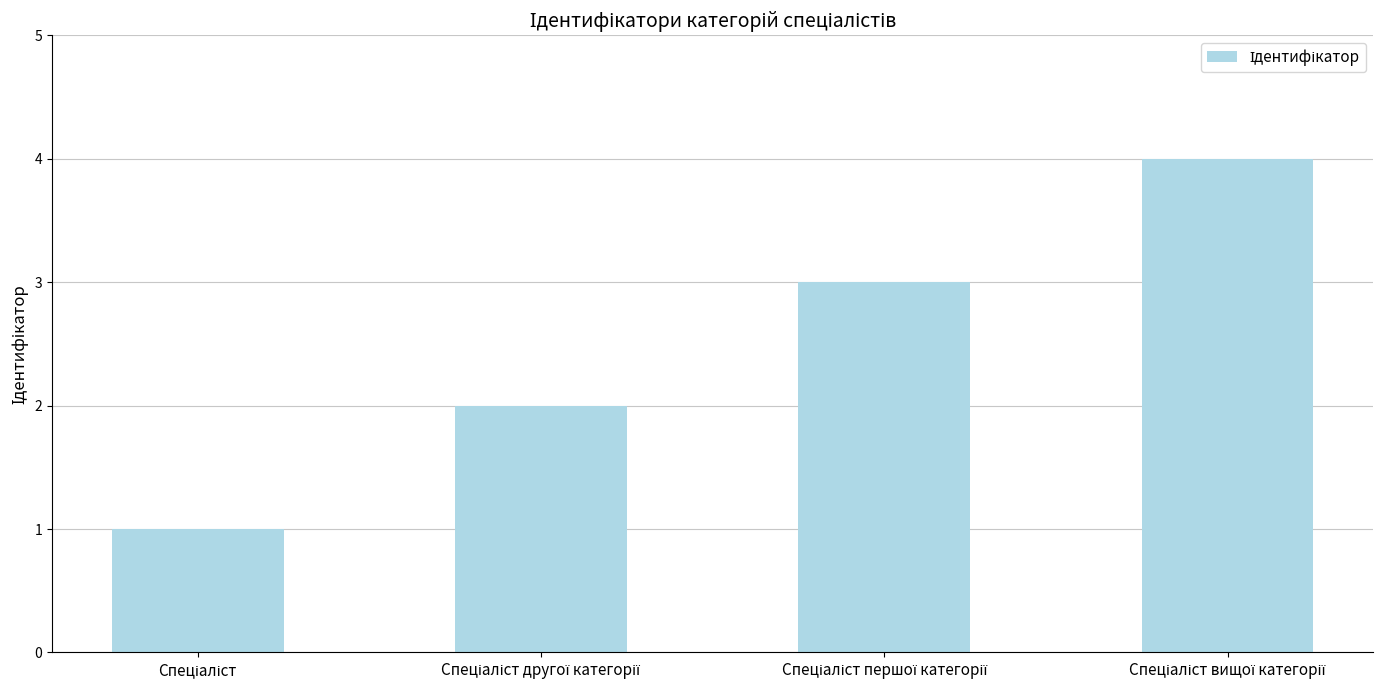

What is the sum of all values?

10